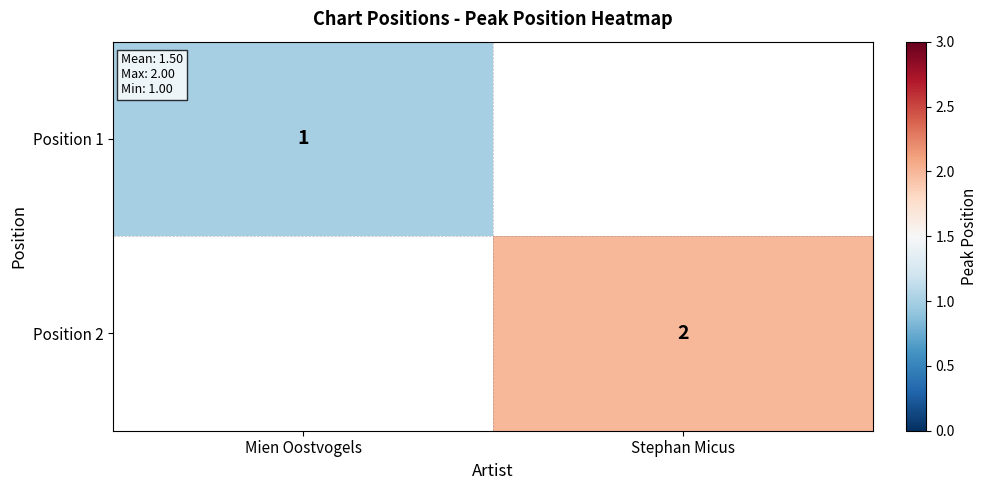

The Position 1 series shows 0 at Mien Oostvogels. True or false?

False